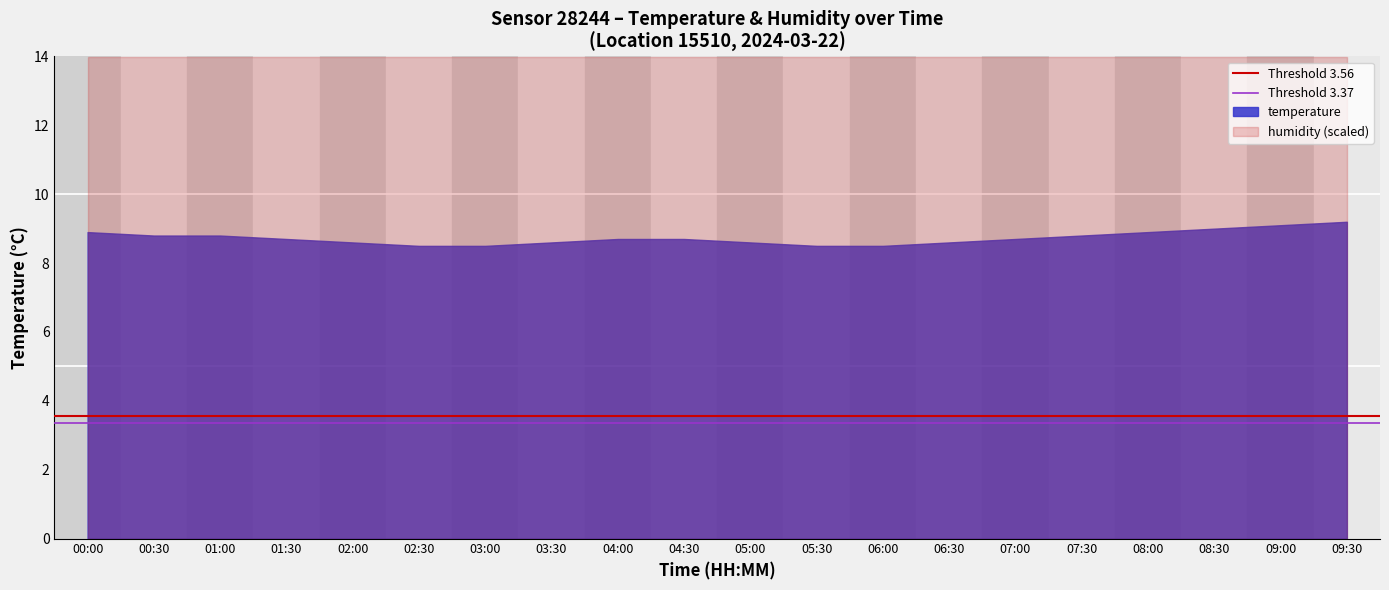

List the series in order of their peak value, highest first.

humidity (scaled), temperature